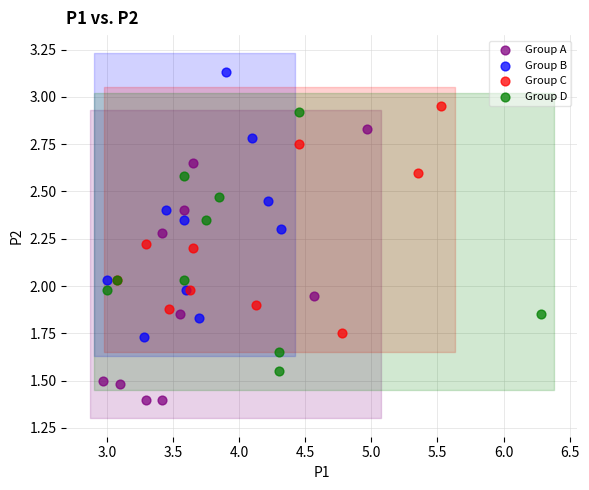

What are all the series names shown in the legend?

Group A, Group B, Group C, Group D